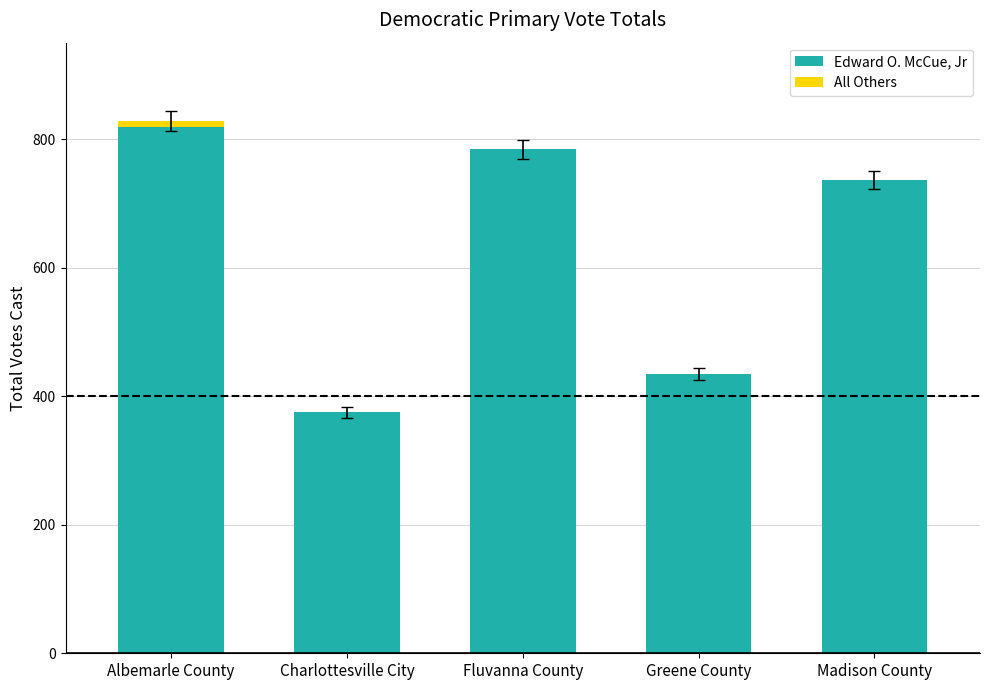

Are the bars horizontal?

No